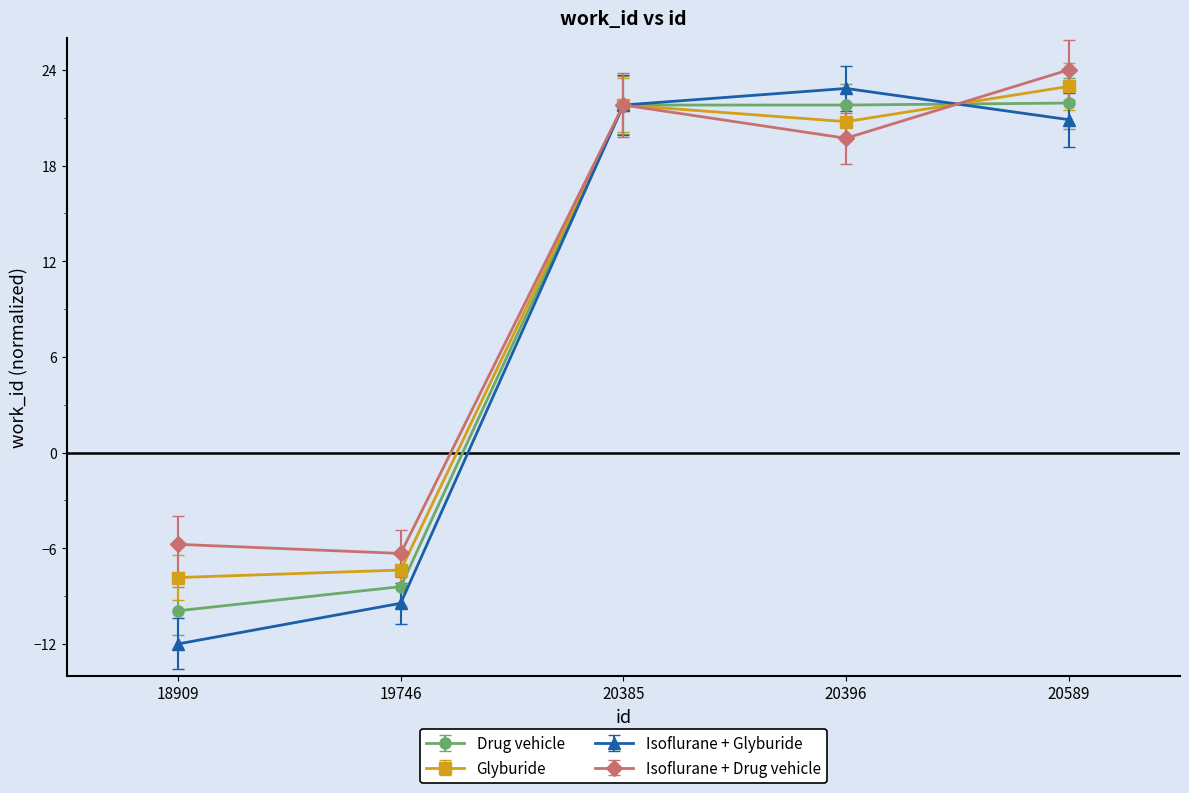

Where is the first local maximum for Isoflurane + Glyburide?

20396